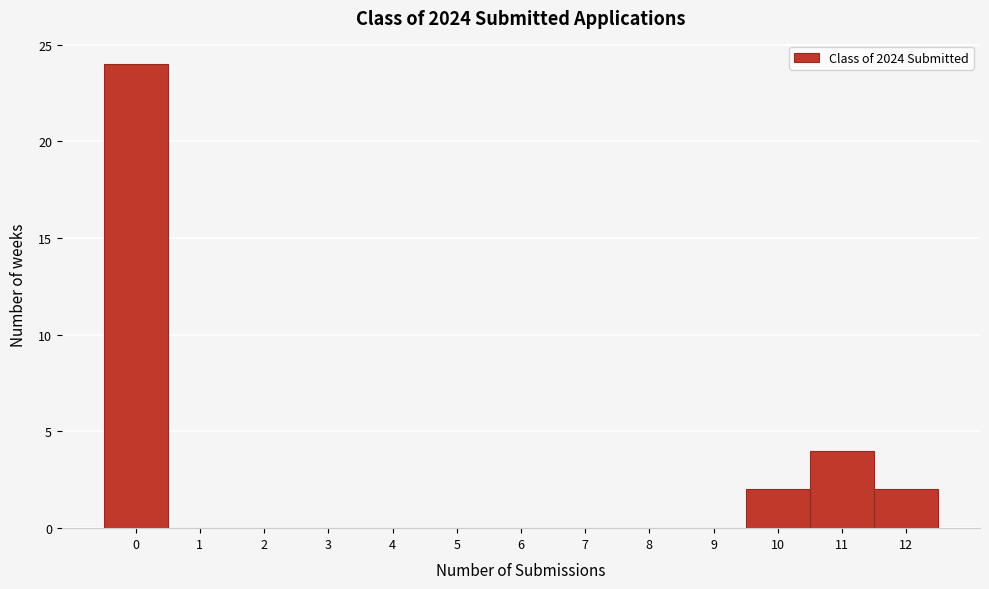

Reading left to right, what are all the values shown in this chart?

0=24	1=0	2=0	3=0	4=0	5=0	6=0	7=0	8=0	9=0	10=2	11=4	12=2